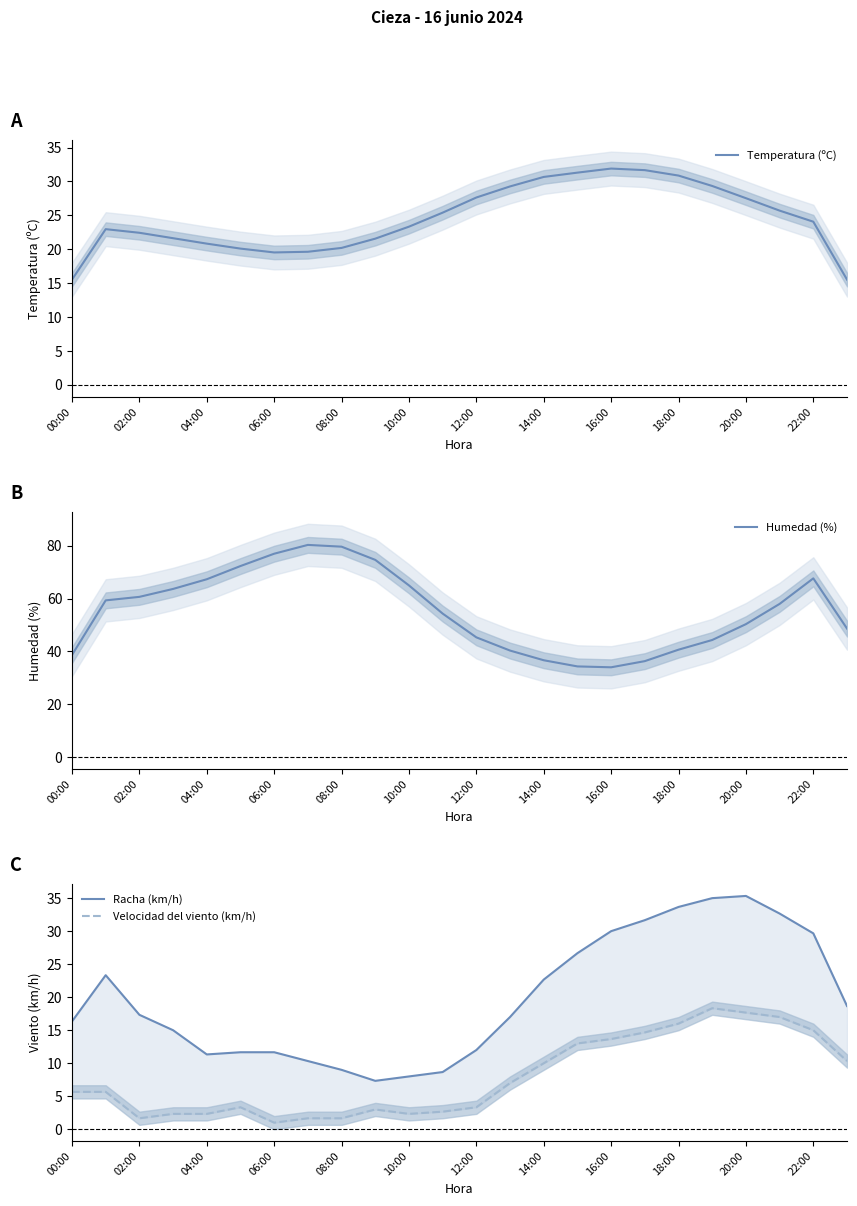

Which series has the largest total across all categories?

Humedad (%)